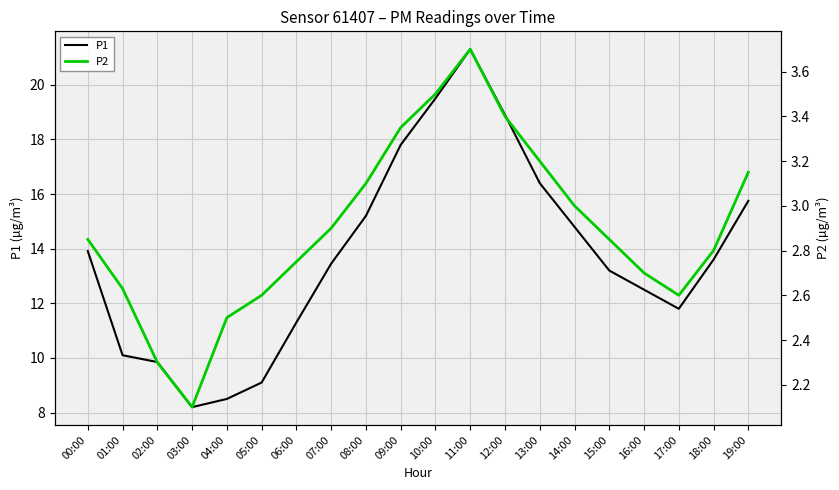

What is the label of the 1st point from the left?

00:00